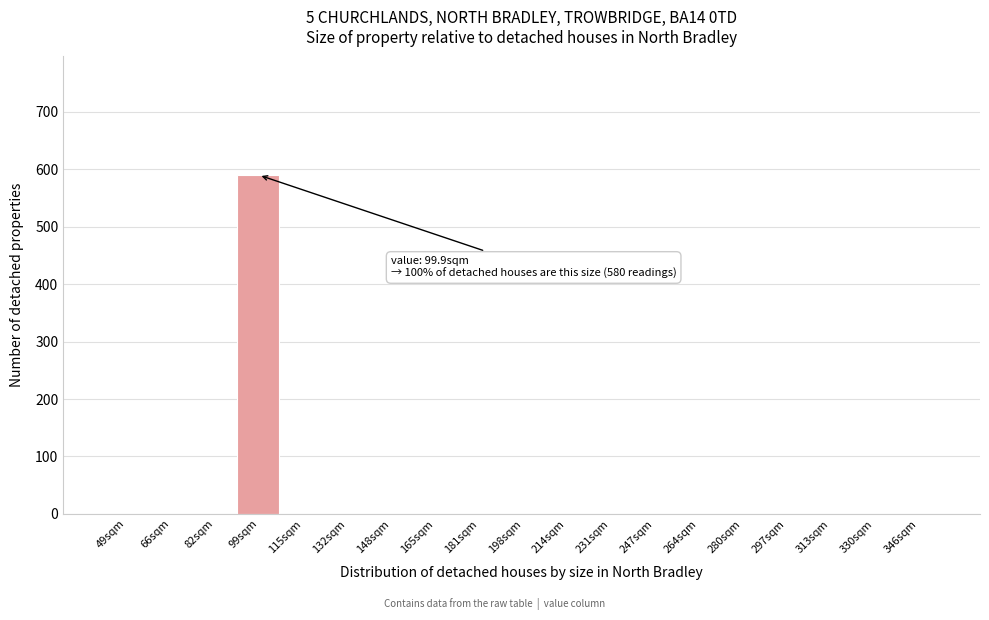

Reading left to right, extract all data points from this chart.

49sqm=0	66sqm=0	82sqm=0	99sqm=590	115sqm=0	132sqm=0	148sqm=0	165sqm=0	181sqm=0	198sqm=0	214sqm=0	231sqm=0	247sqm=0	264sqm=0	280sqm=0	297sqm=0	313sqm=0	330sqm=0	346sqm=0